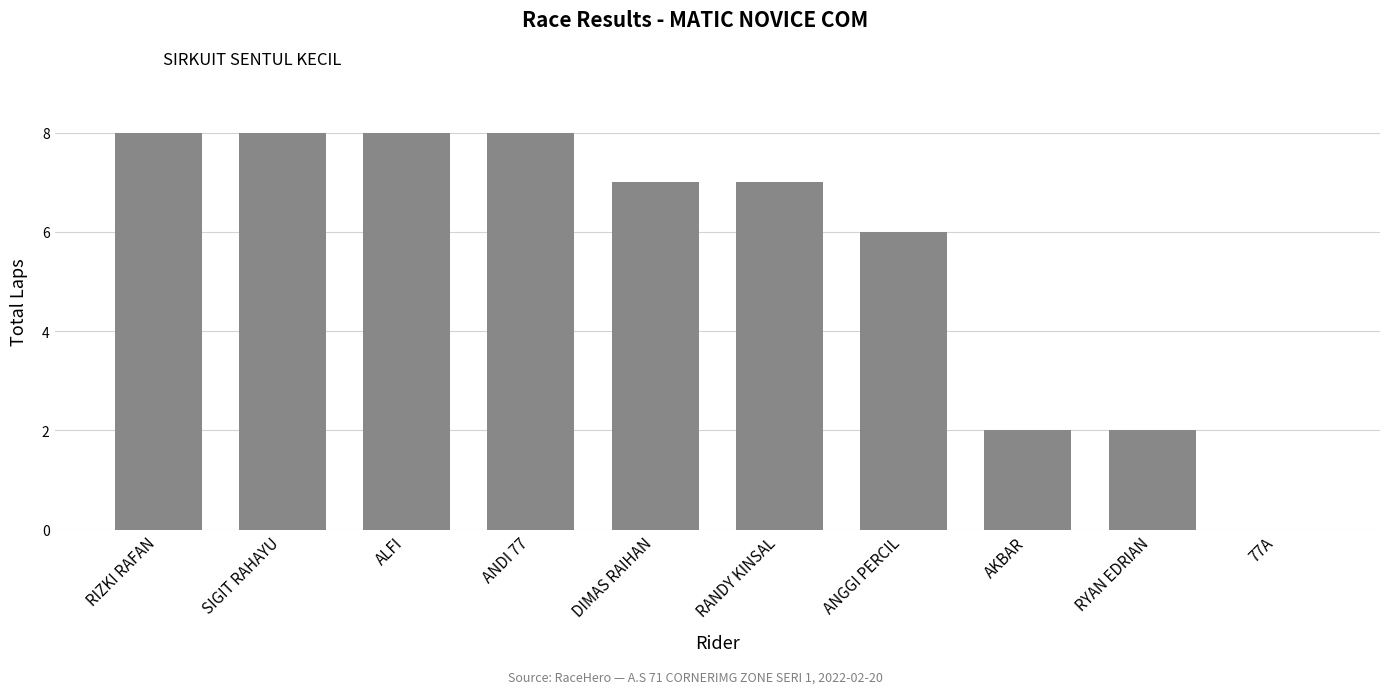

What is the change in value from RIZKI RAFAN to 77A?

-8